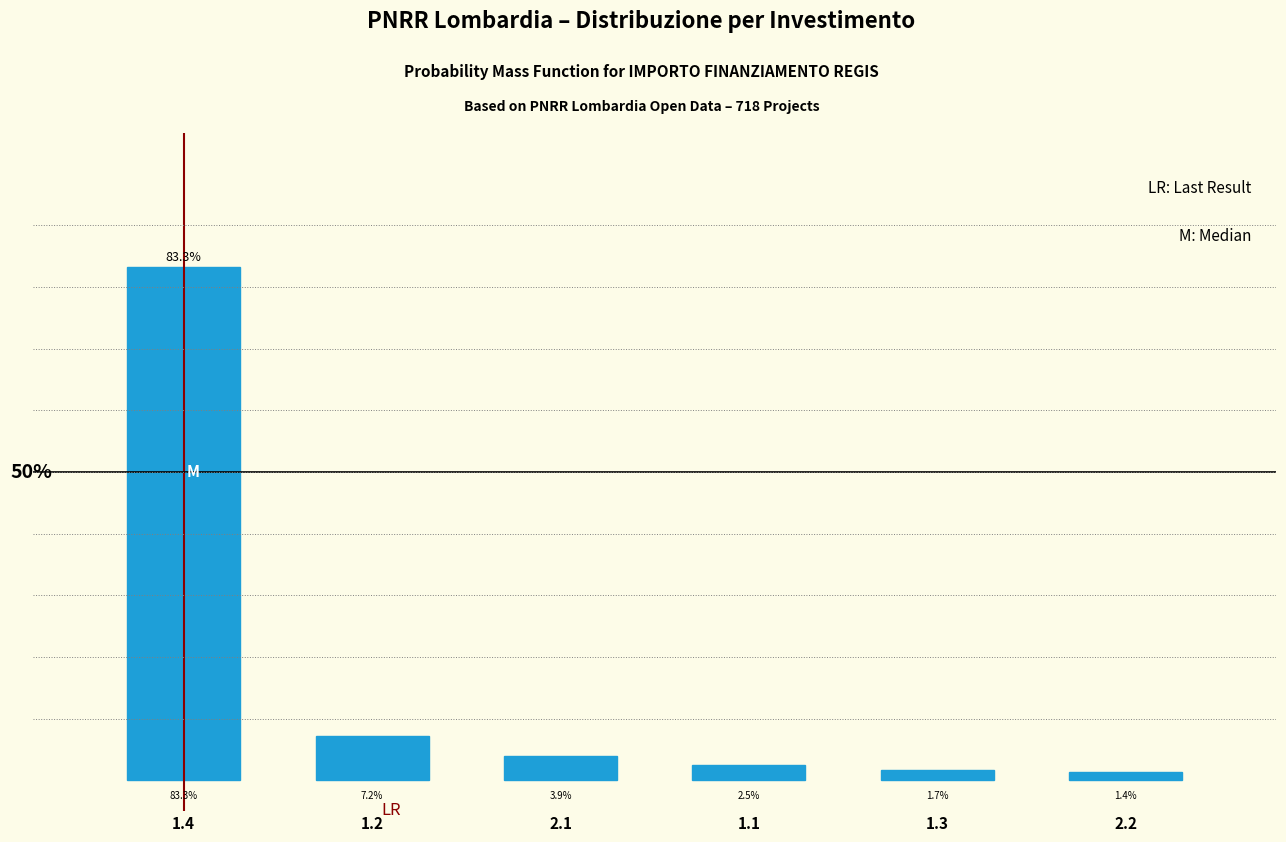

Rank the categories by value from lowest to highest.

2.2, 1.3, 1.1, 2.1, 1.2, 1.4